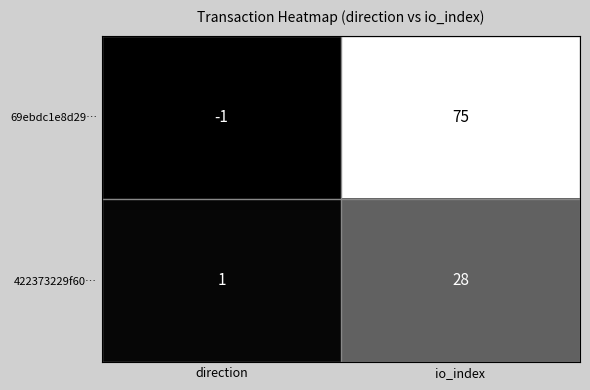

What is the difference between the 69ebdc1e8d29… values at io_index and direction?

76